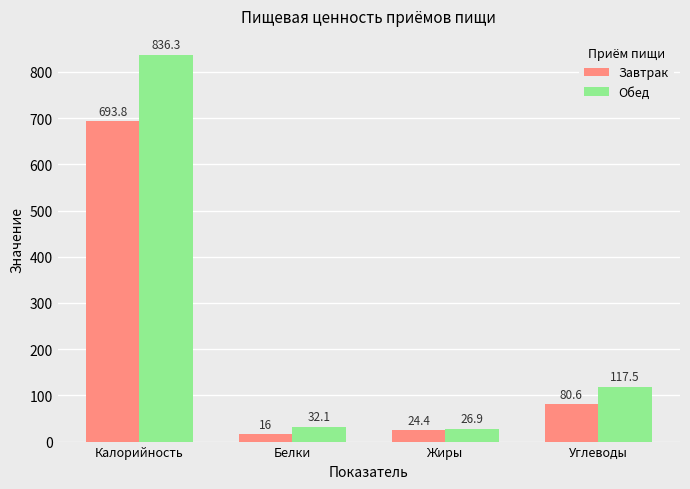

At which label is Завтрак closest to 354?

Углеводы